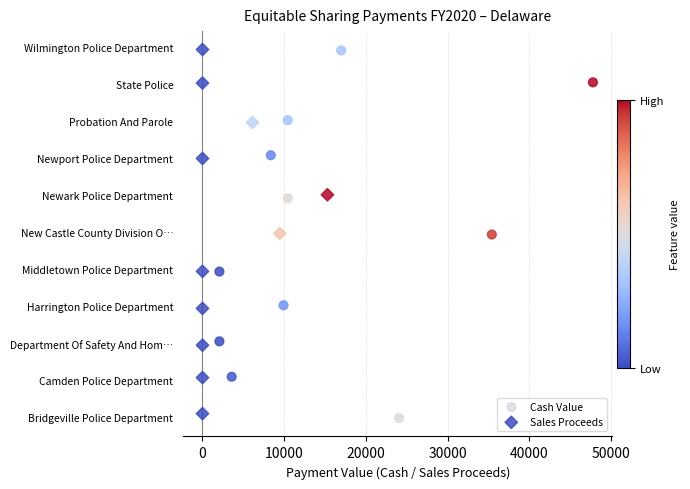

Which series reaches the minimum Y coordinate?

Cash Value